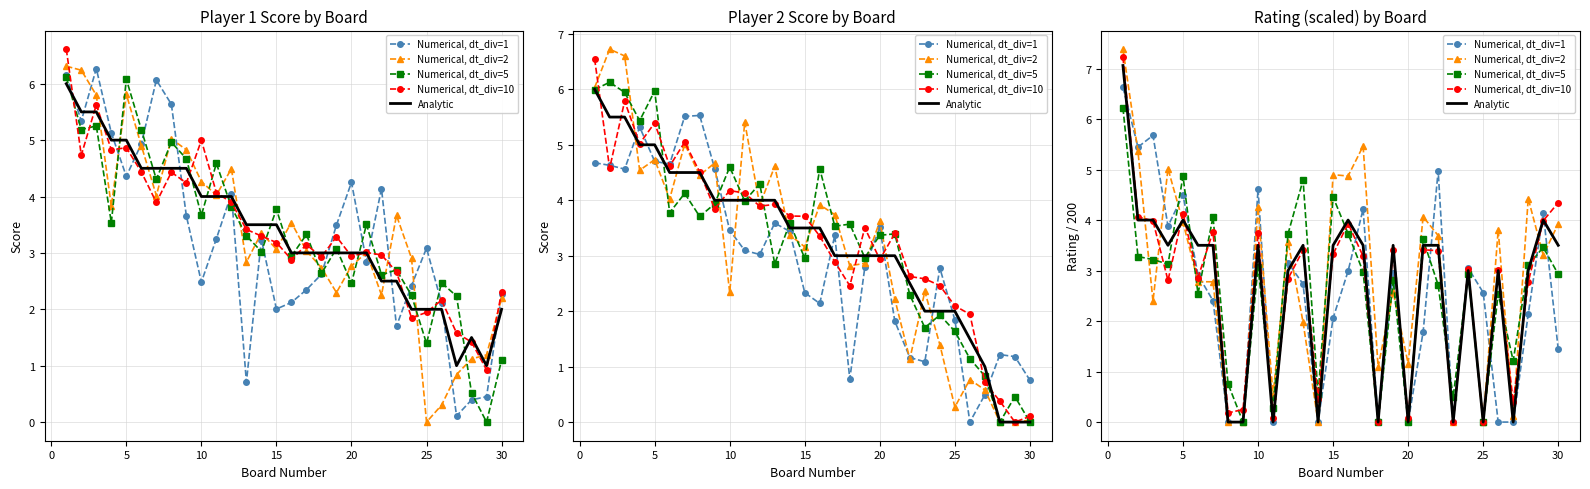

True or false: Numerical, dt_div=5 and Analytic intersect in this chart.

True